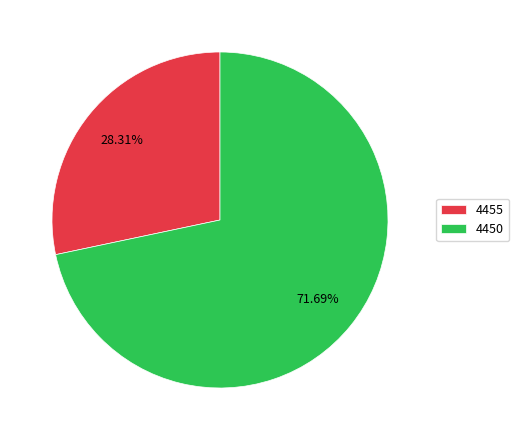

Which category has the biggest portion of the pie?

4450